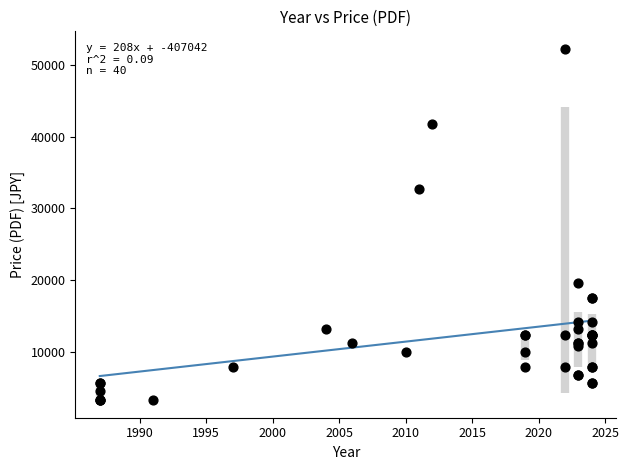

What Y value in the scatter plot is closest to 27800?

32700